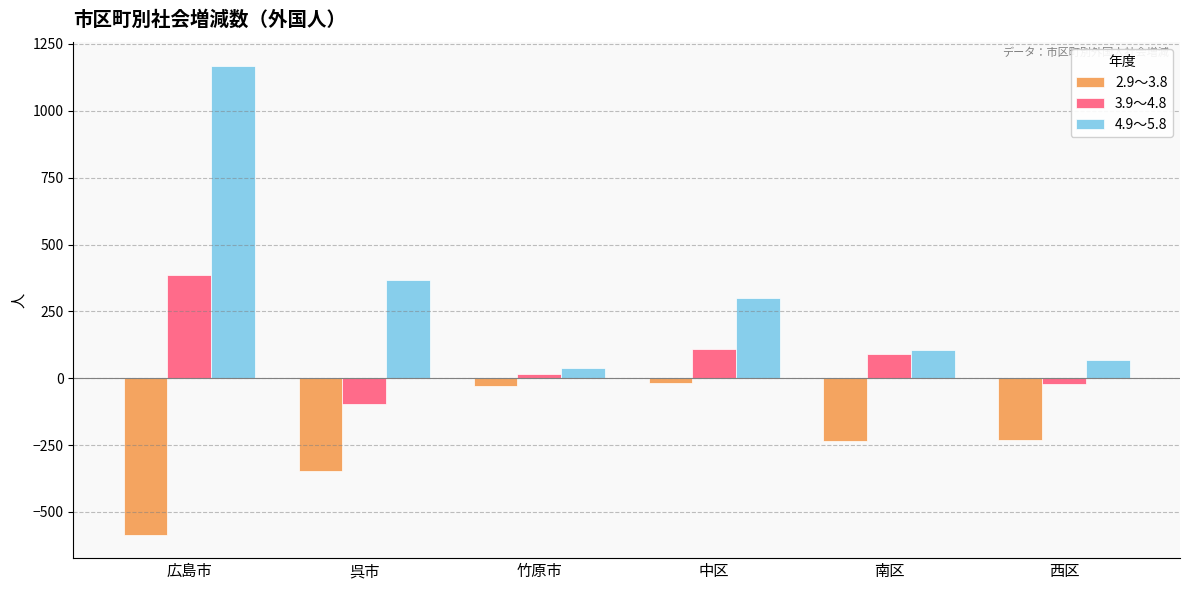

At how many categories does at least one series exceed 89?

4